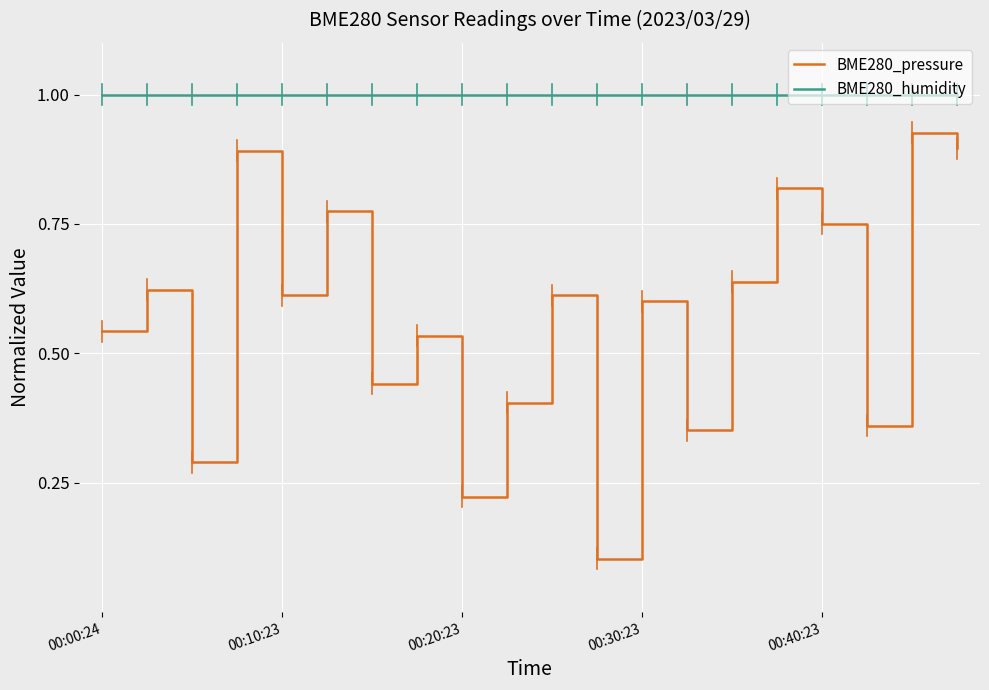

What is the lowest value of the BME280_humidity series?

1.0